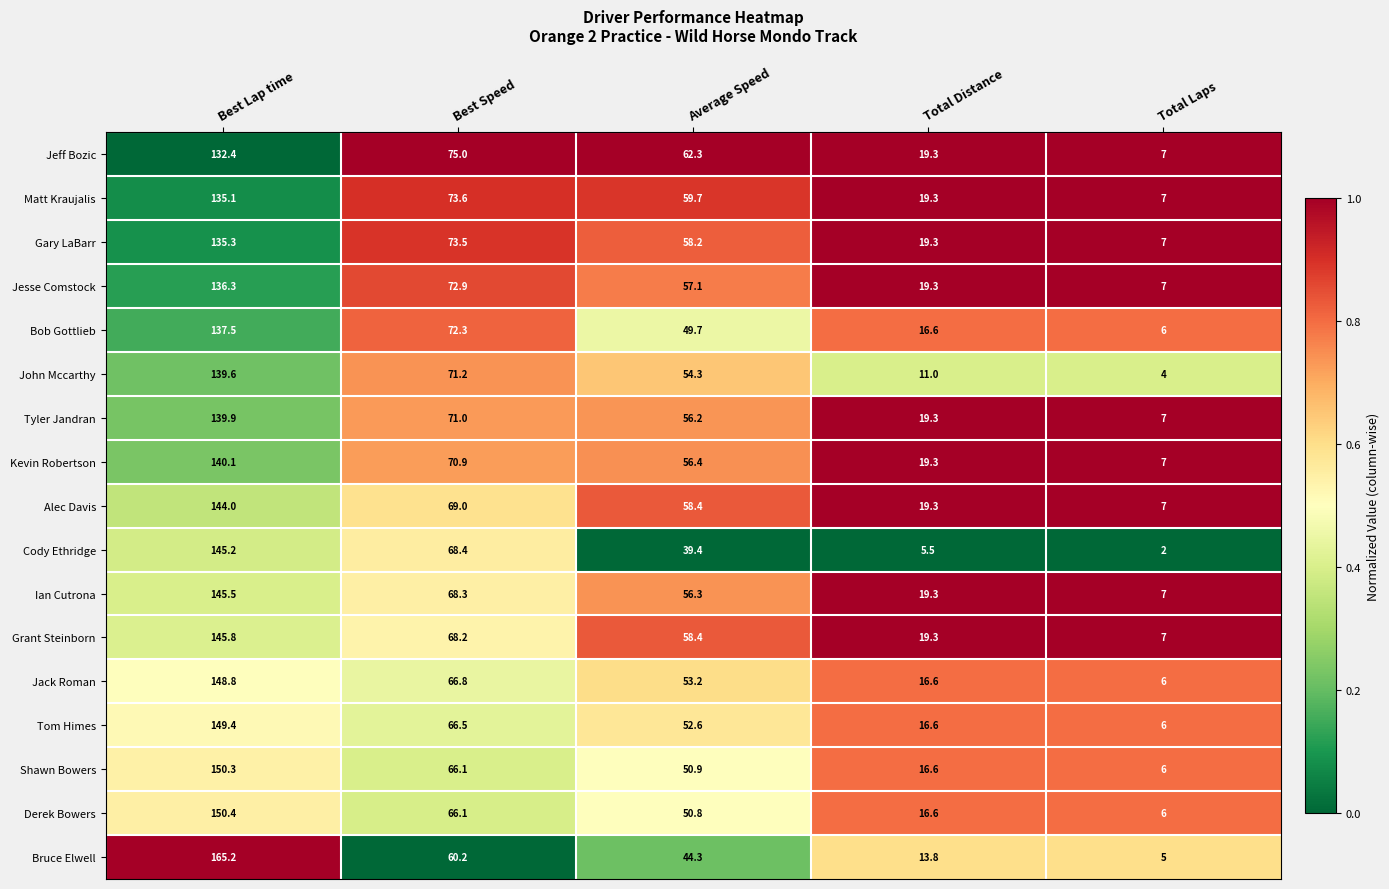

True or false: Grant Steinborn has a value of 68.2 at Best Speed.

True